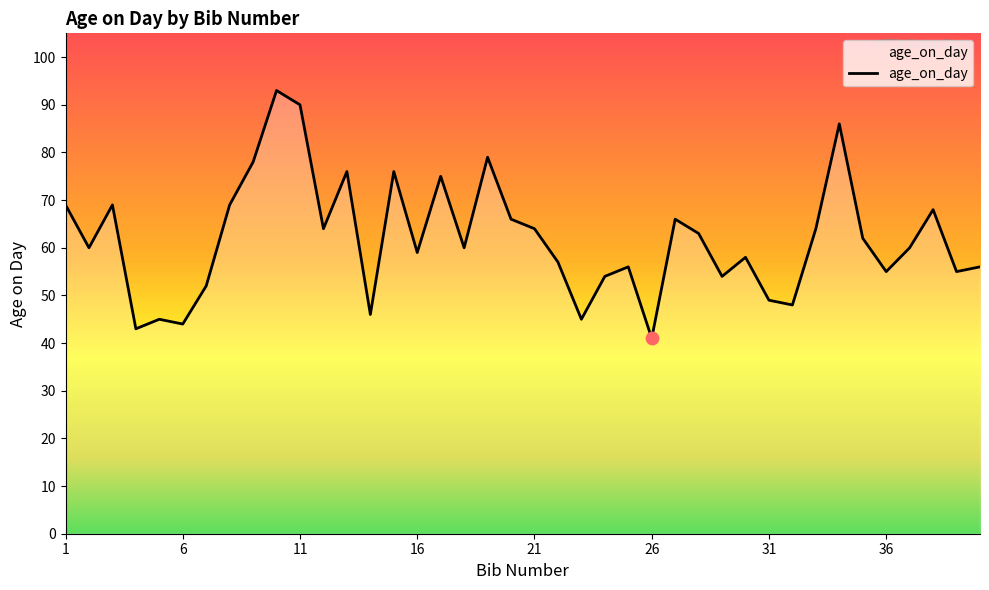

What is the maximum value shown in the chart?

93